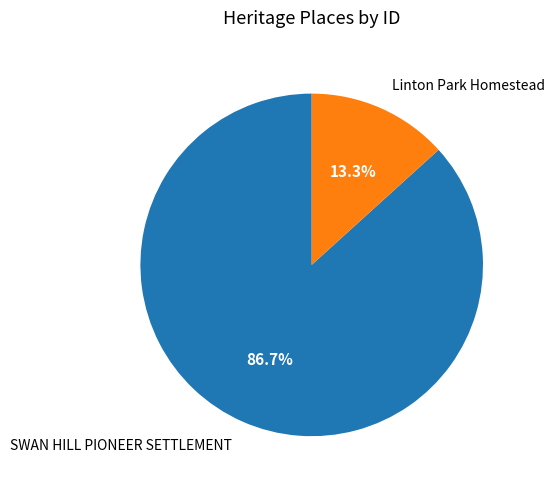

To the nearest percent, what percentage of the pie is Linton Park Homestead?

13%